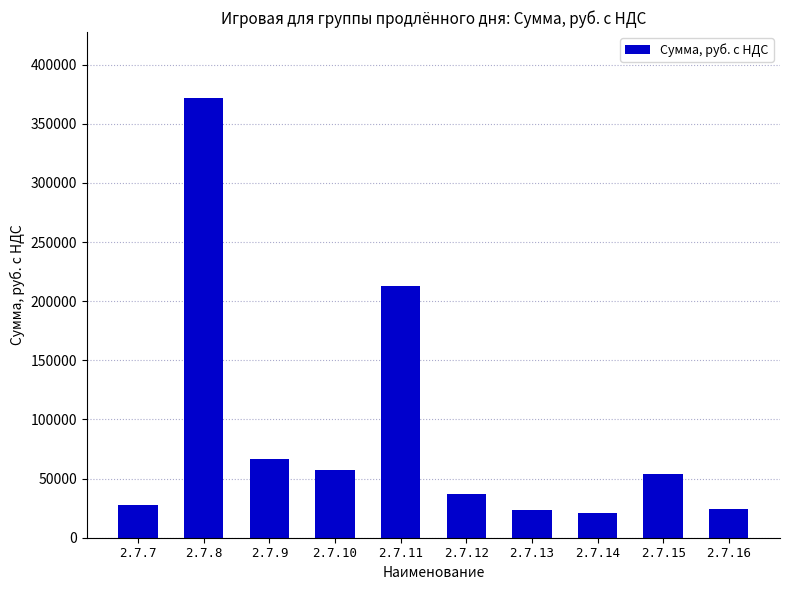

What is the value of the 2nd bar from the left?

371800